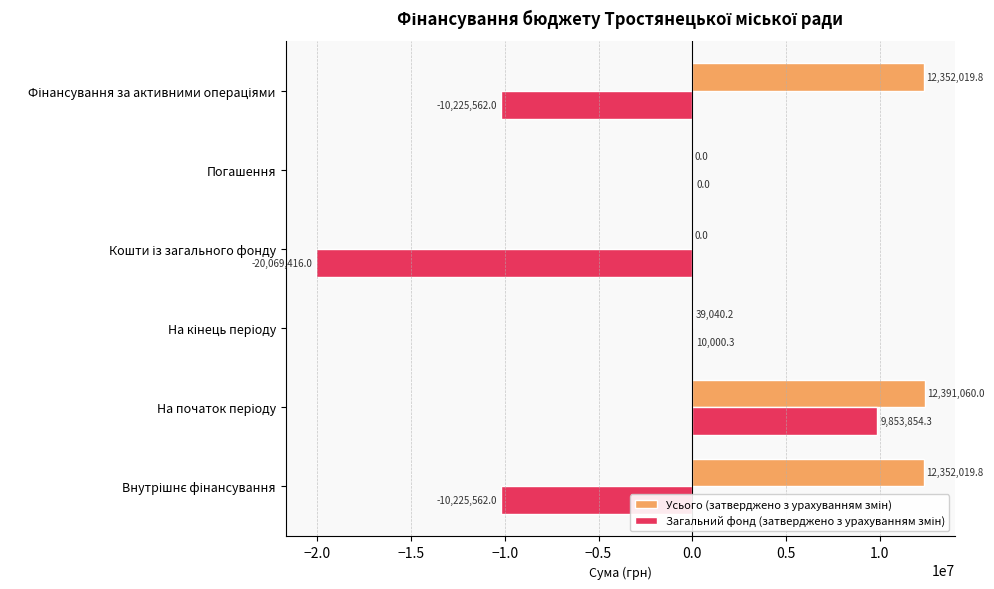

How many distinct data groups are displayed?

2